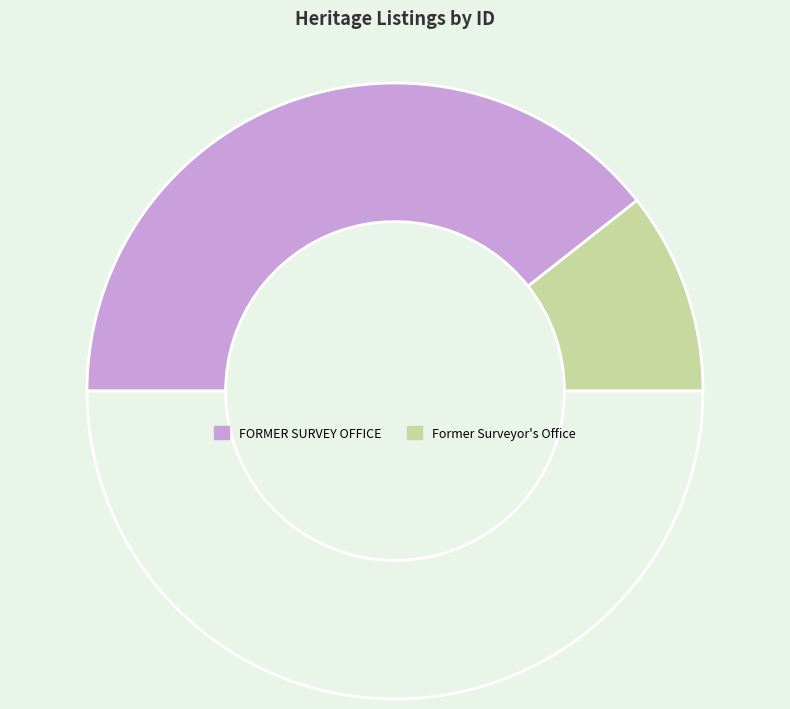

How many segments does this pie chart have?

3